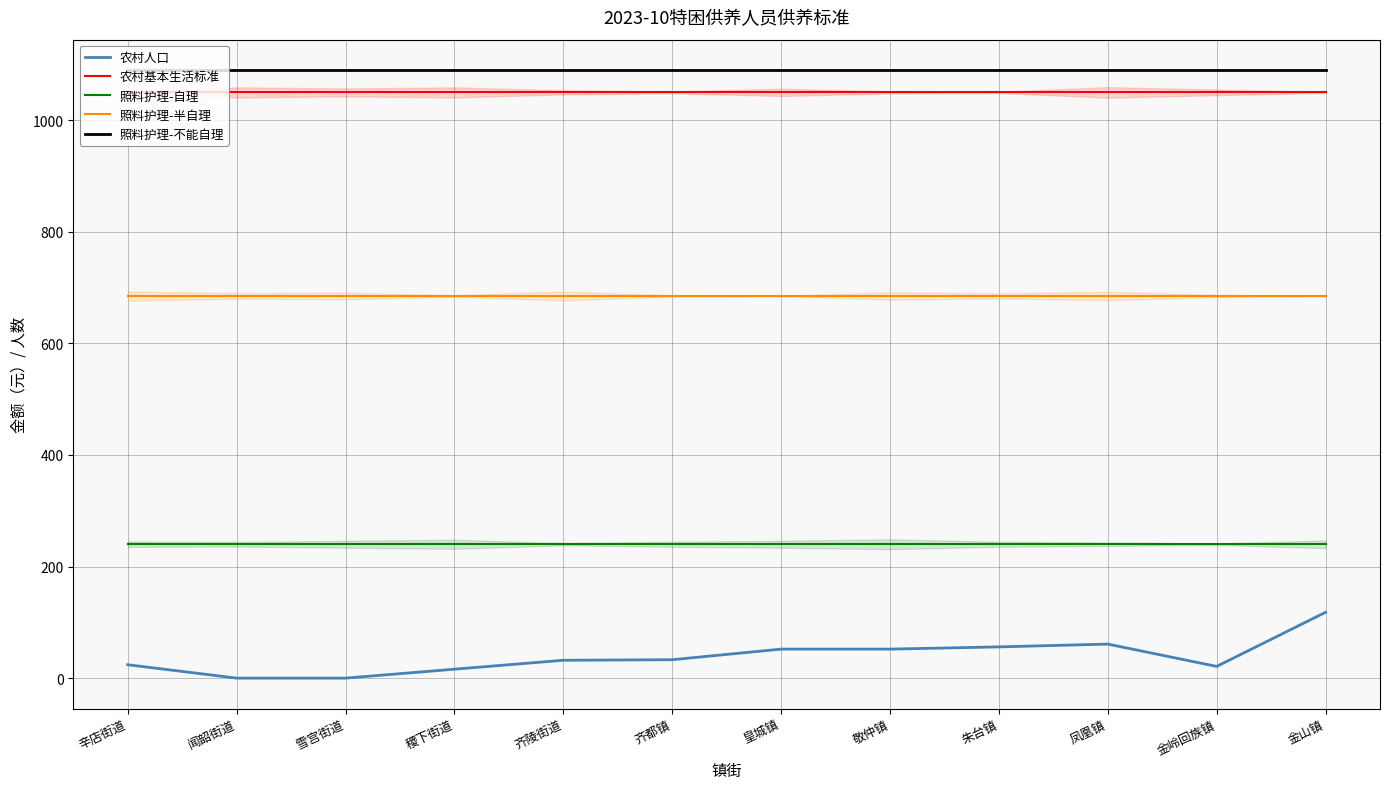

Is the value of 照料护理-自理 at 齐陵街道 greater than the value of 照料护理-不能自理 at 朱台镇?

No